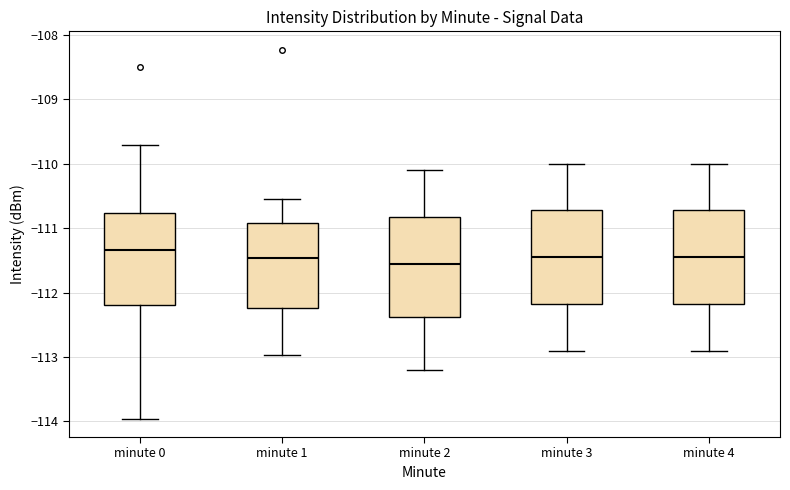

Reading left to right, transcribe this box plot: for each box, give where its median line is, the range the box spans, and where its two whiskers end, as read against the y-axis. The values are not printed on the chart, so give them approximately, as read against the axis.

minute 0: median -111.3, box -112.2 to -110.8, whiskers -114.0 to -109.7
minute 1: median -111.5, box -112.2 to -110.9, whiskers -113.0 to -110.5
minute 2: median -111.5, box -112.4 to -110.8, whiskers -113.2 to -110.1
minute 3: median -111.4, box -112.2 to -110.7, whiskers -112.9 to -110.0
minute 4: median -111.4, box -112.2 to -110.7, whiskers -112.9 to -110.0